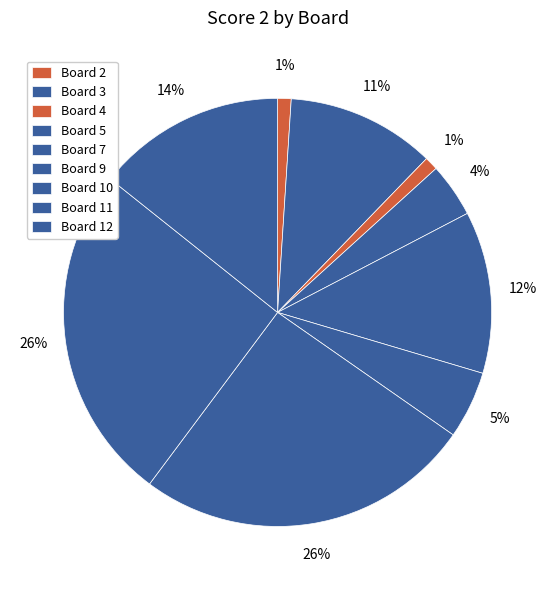

How many segments does this pie chart have?

9